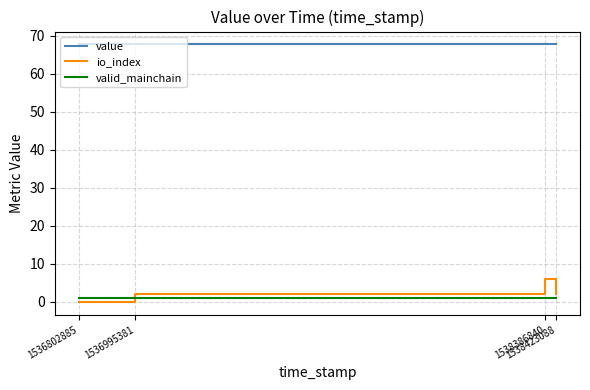

What is the greatest value displayed?

67.7